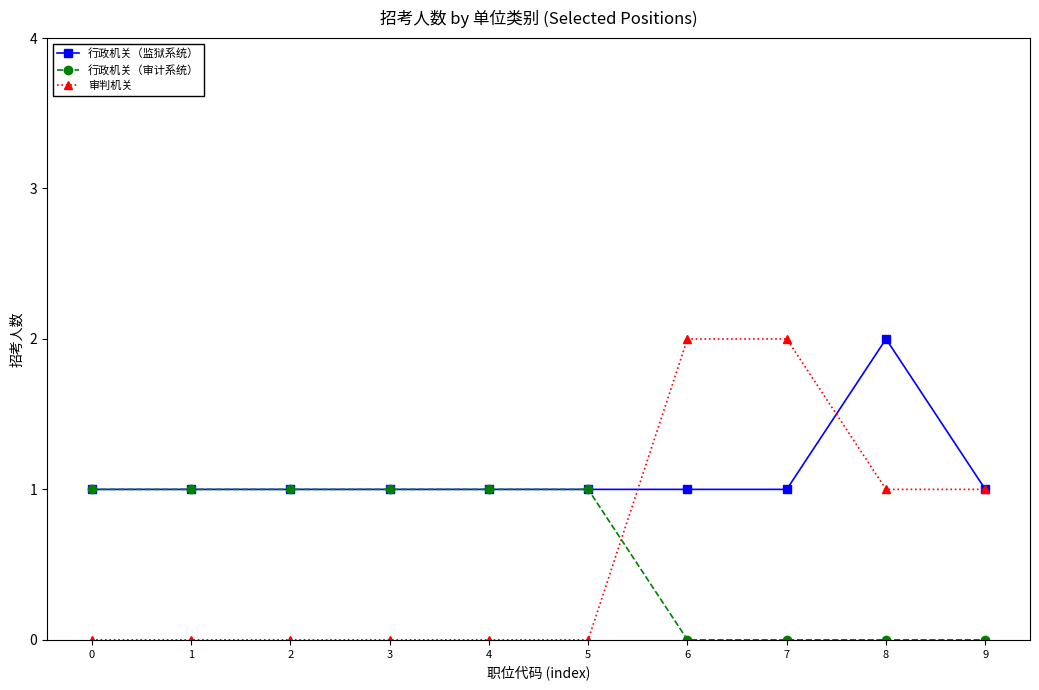

Which series has the largest total across all categories?

行政机关（监狱系统）